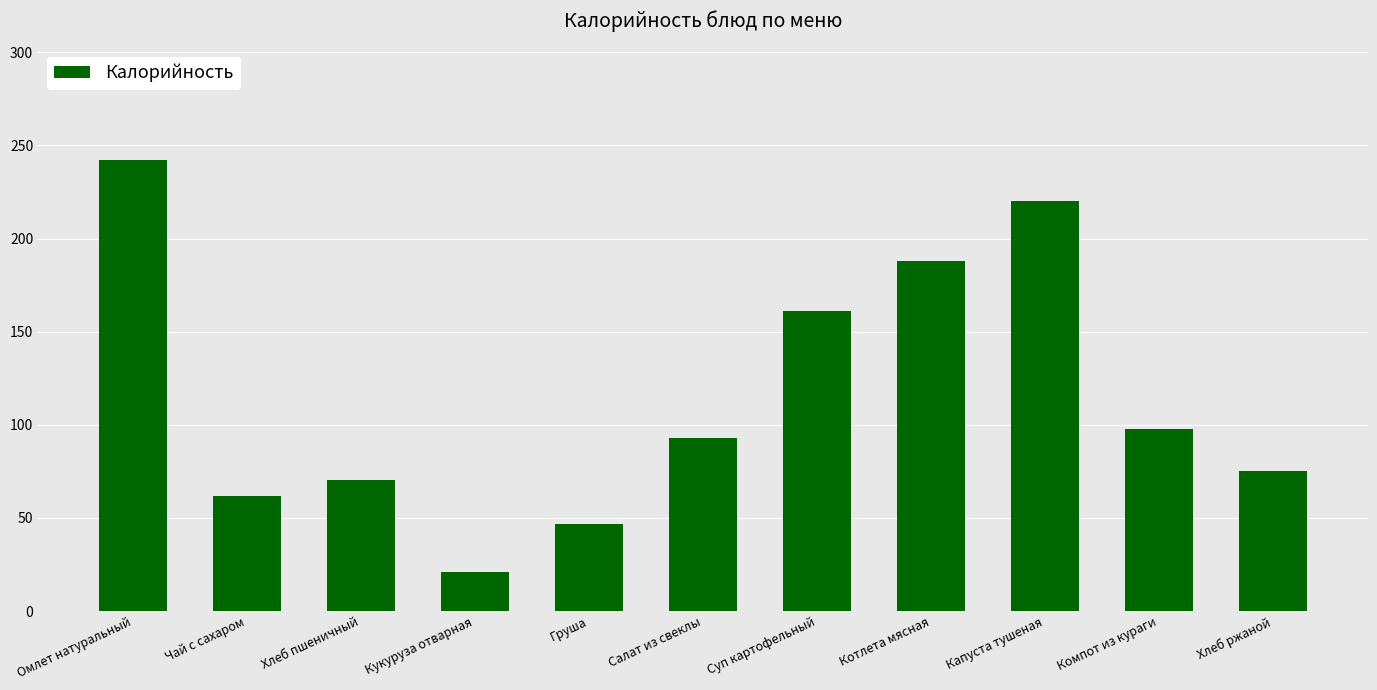

Reading right to left, transcribe all the data shown in this chart.

Хлеб ржаной=75.0	Компот из кураги=98.0	Капуста тушеная=220.0	Котлета мясная=188.0	Суп картофельный=161.0	Салат из свеклы=93.0	Груша=47.0	Кукуруза отварная=21.0	Хлеб пшеничный=70.1	Чай с сахаром=62.0	Омлет натуральный=242.0